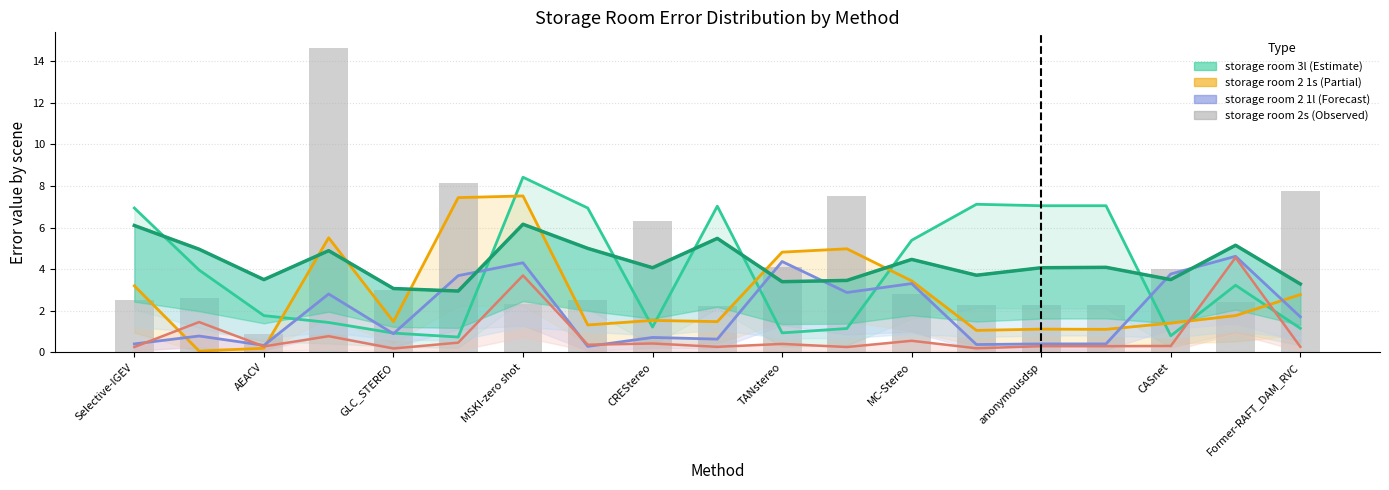

True or false: storage room 2 2l has a value of 1.1 at storage room 2 1l.

False